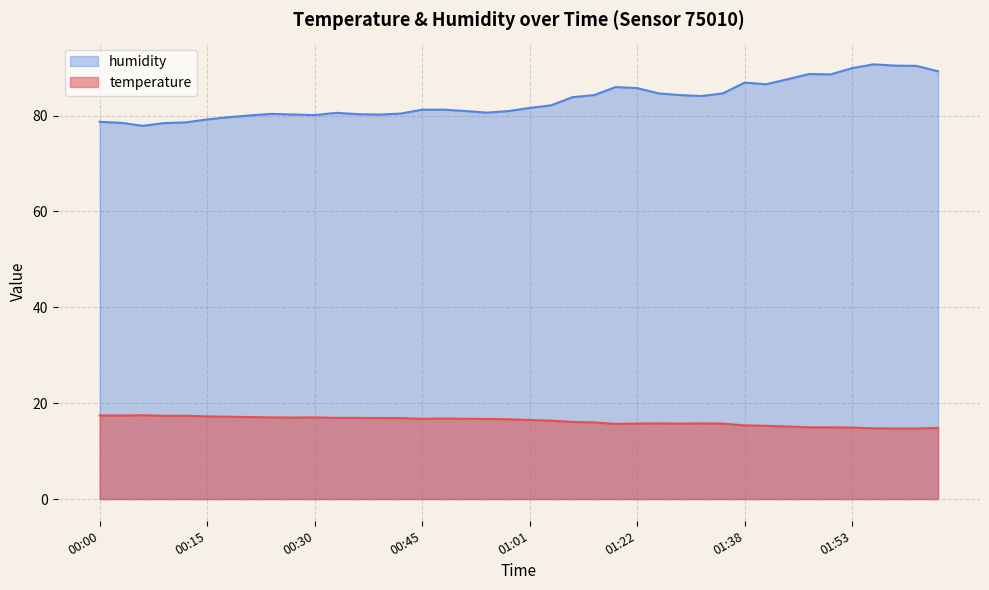

Is it true that temperature equals 21.6 at 01:53?

False